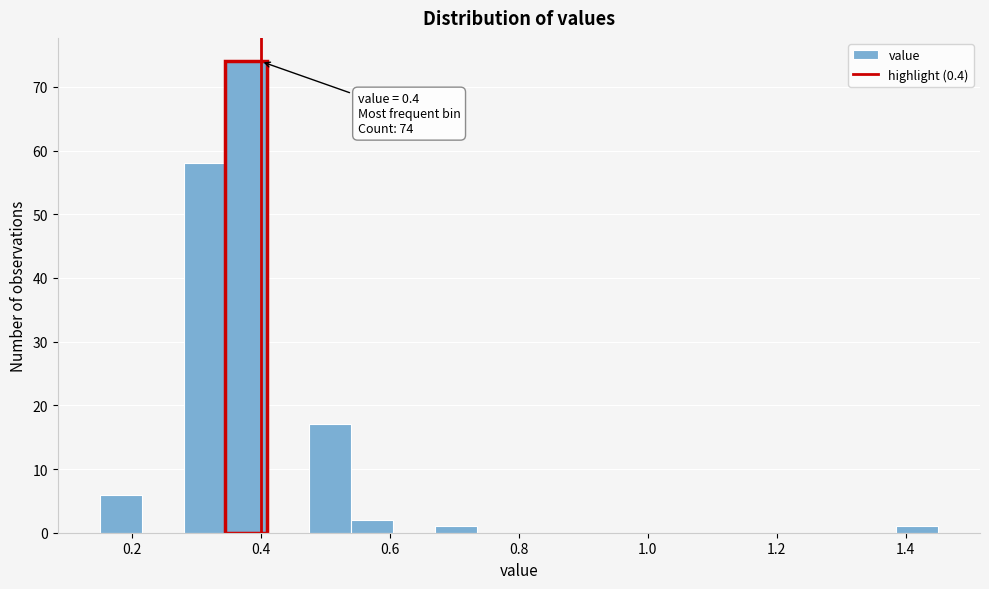

Read against the x-axis, roughly where is the centre of the tallest bar?

0.38